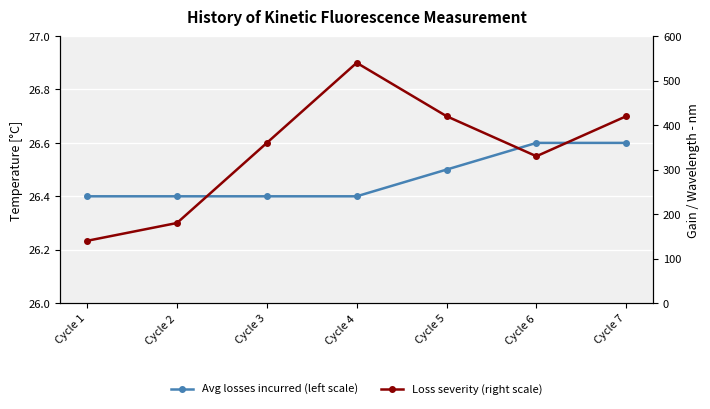

At how many categories does at least one series exceed 511?

1